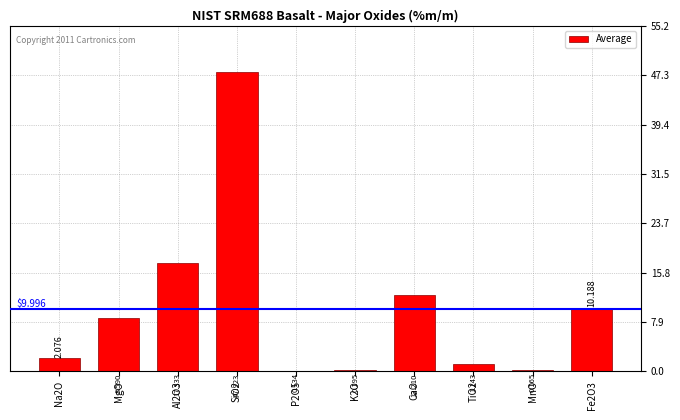

Which label corresponds to the largest value in the chart?

SiO2